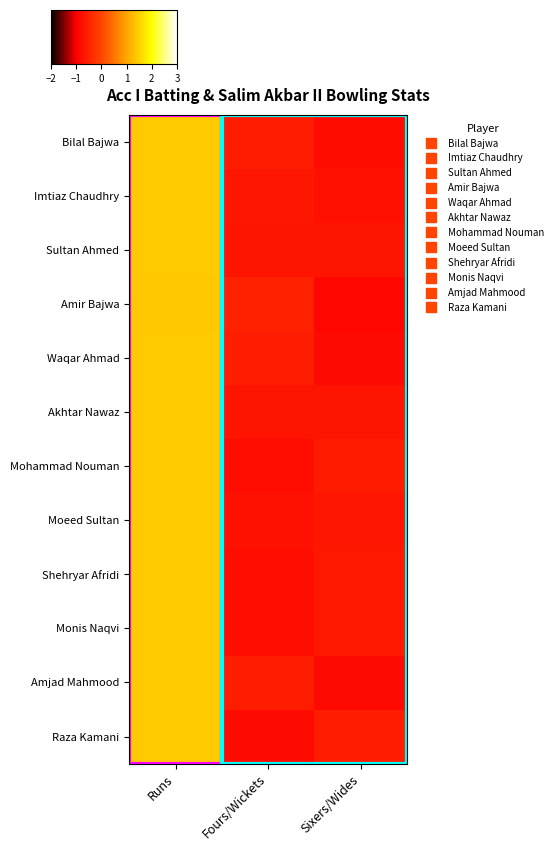

At Sixers/Wides, list the series in order from smallest to largest.

Amir Bajwa, Waqar Ahmad, Amjad Mahmood, Bilal Bajwa, Imtiaz Chaudhry, Sultan Ahmed, Akhtar Nawaz, Moeed Sultan, Shehryar Afridi, Monis Naqvi, Mohammad Nouman, Raza Kamani